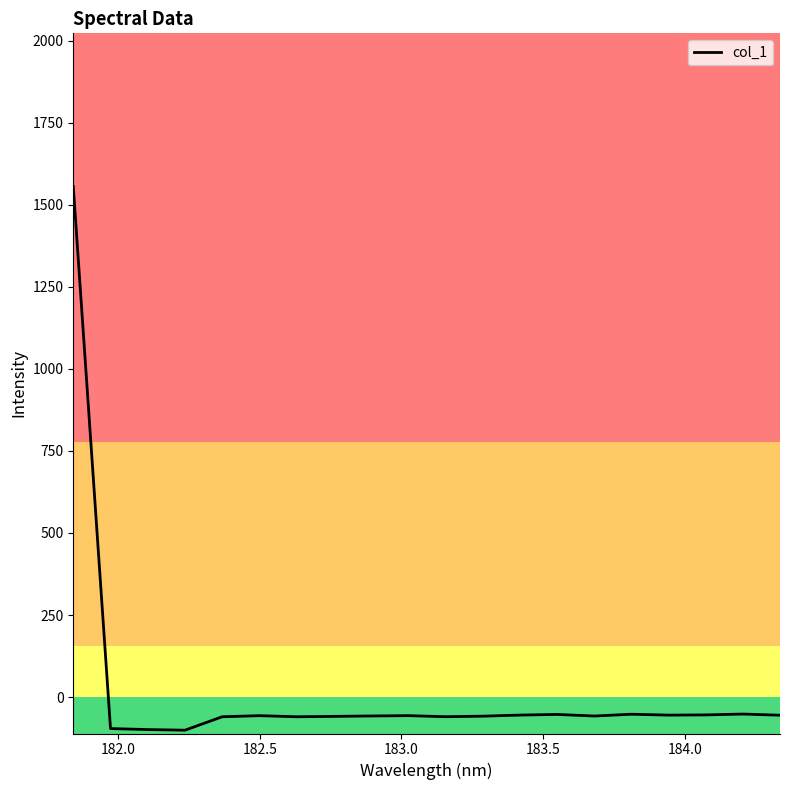

What is the difference between the maximum and minimum values?

1656.1